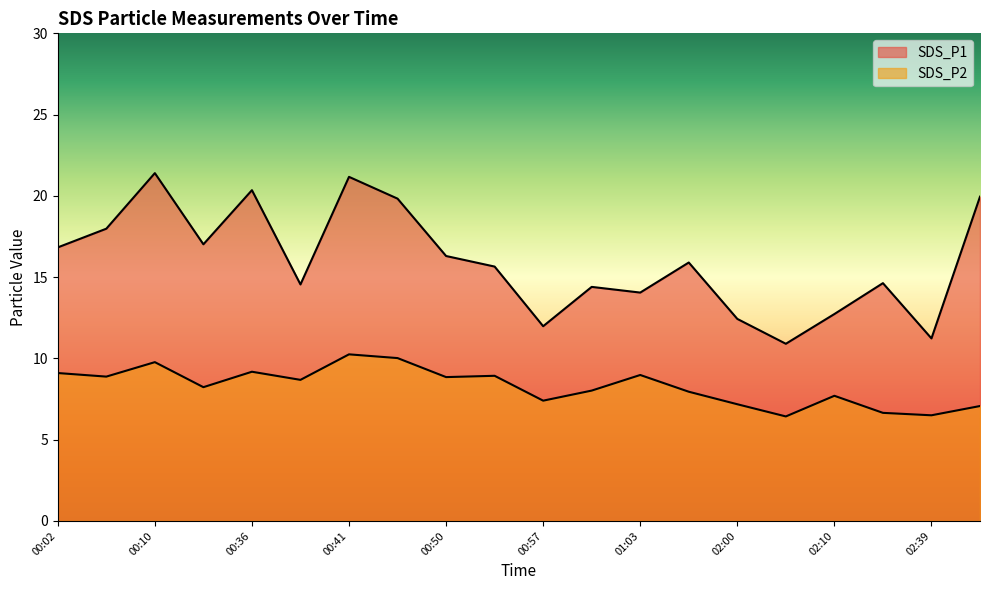

What is the total value across all series at 02:41?

27.0